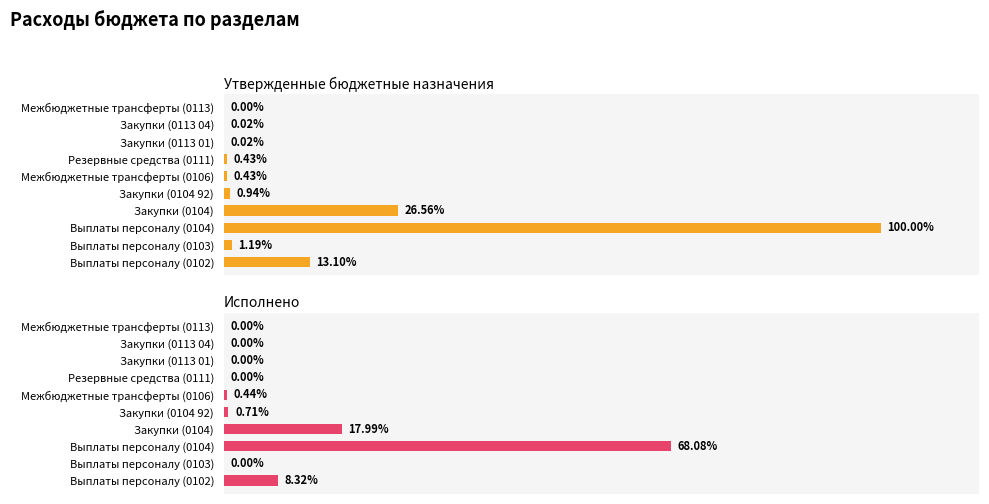

Count the number of categories in the chart.

10